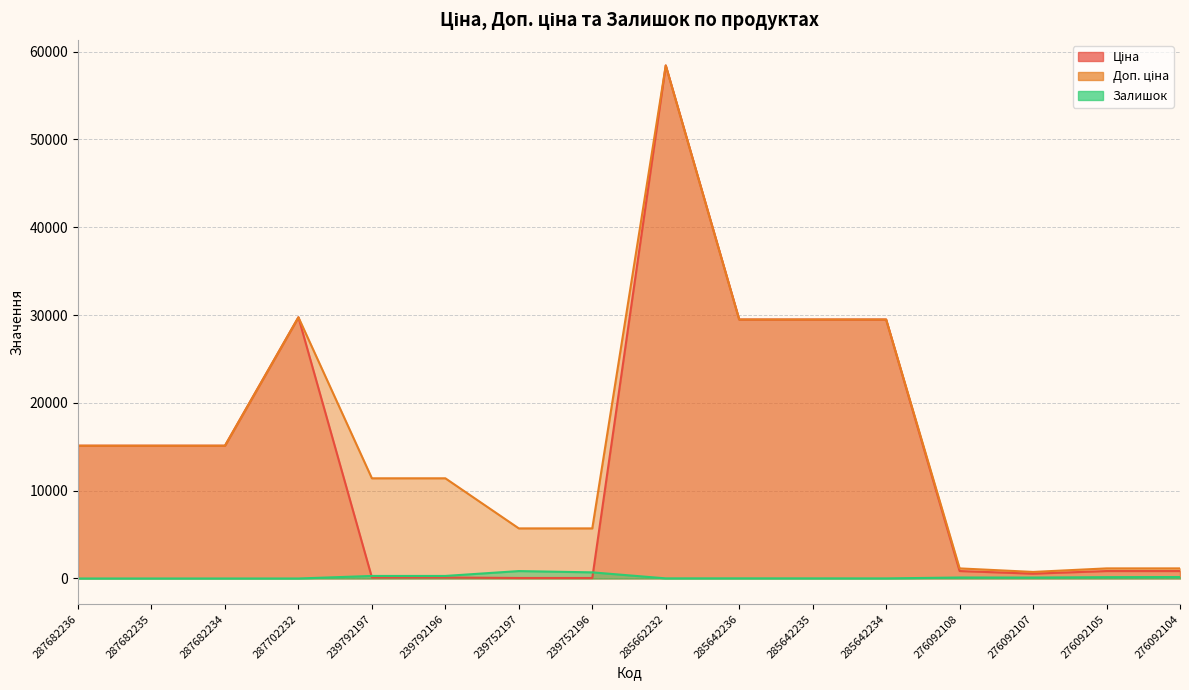

The Ціна series shows 22876.2 at 285662232. True or false?

False